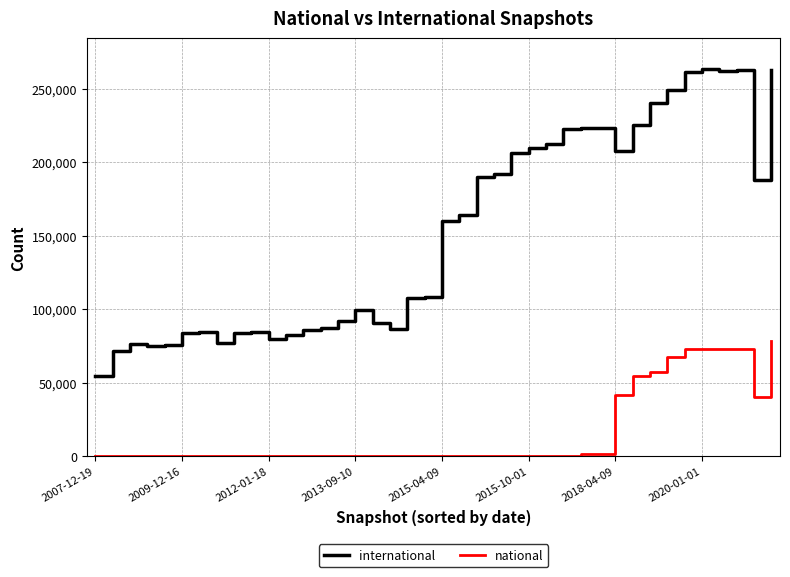

What is the minimum value for international?

54347